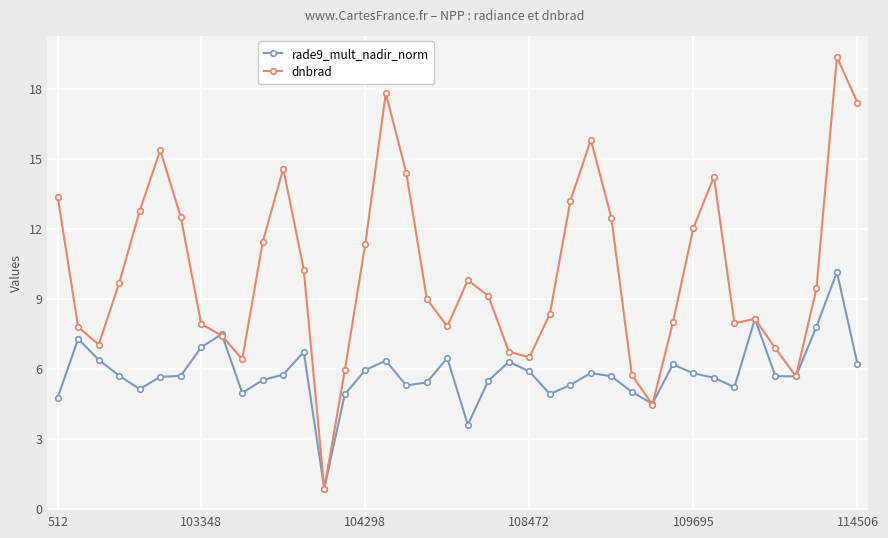

How many distinct data groups are displayed?

2